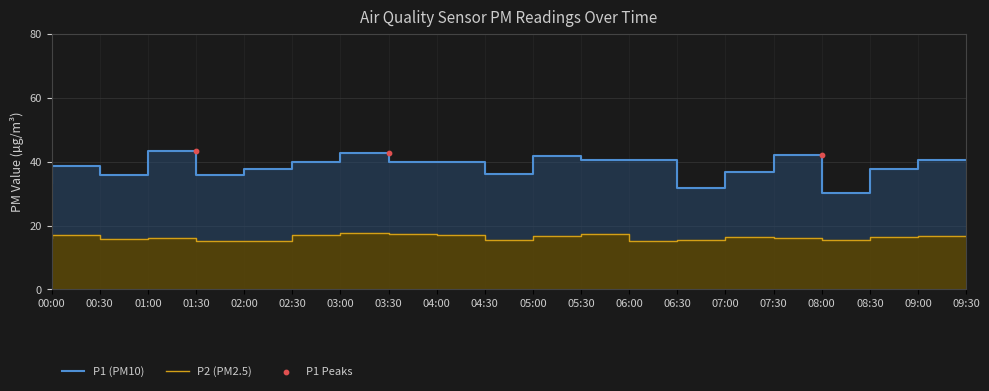

Which series contains the highest Y value?

P1